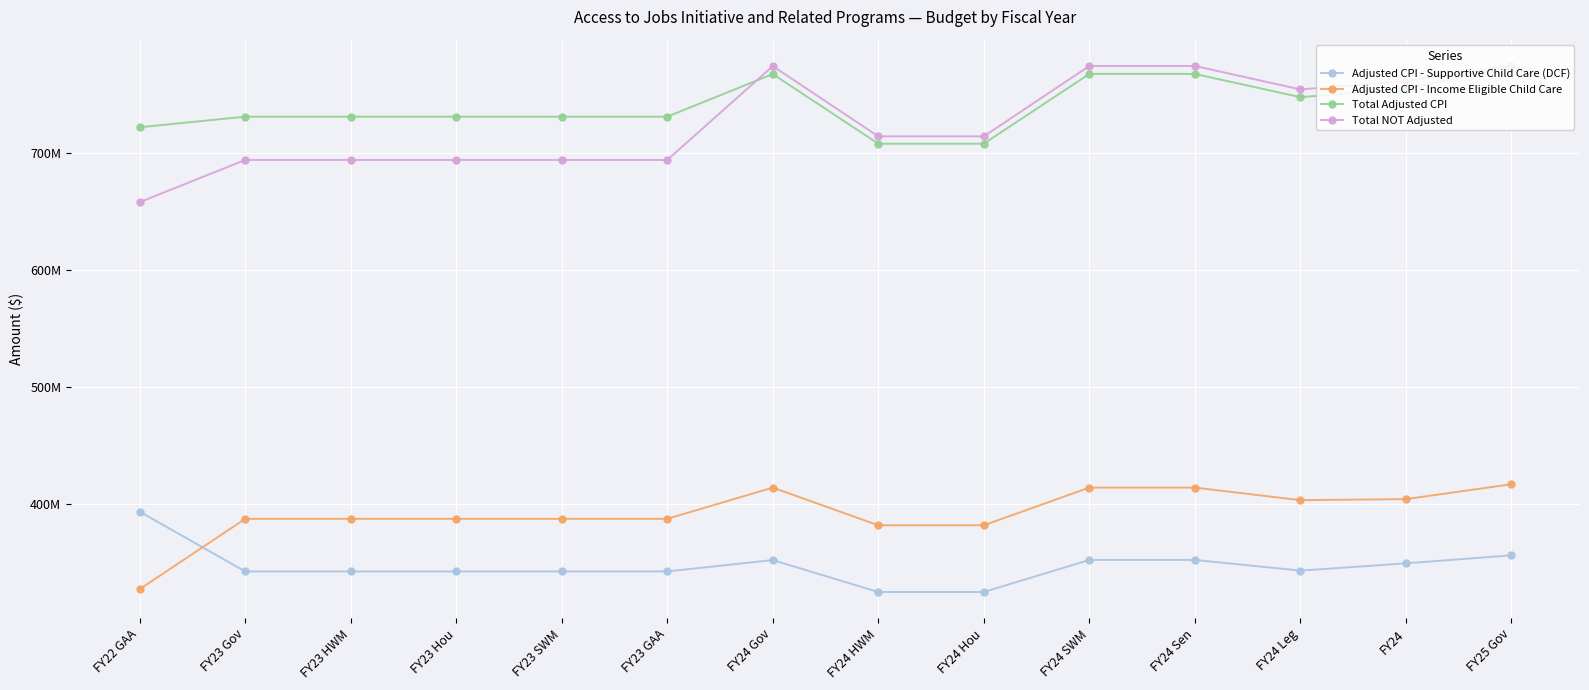

At which category is the sum across all series the highest?

FY25 Gov